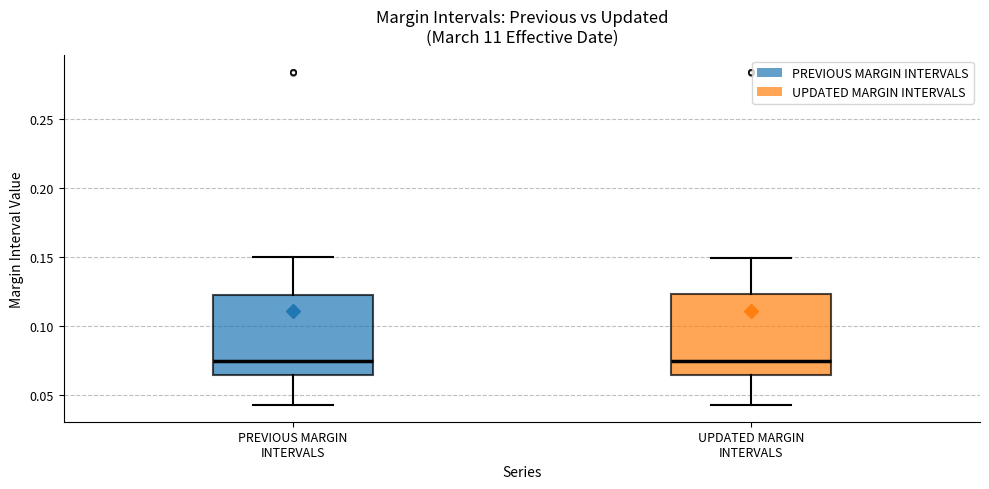

Reading left to right, transcribe this box plot: for each box, give where its median line is, the range the box spans, and where its two whiskers end, as read against the y-axis. The values are not printed on the chart, so give them approximately, as read against the axis.

PREVIOUS MARGIN INTERVALS: median 0.075, box 0.065 to 0.125, whiskers 0.045 to 0.150
UPDATED MARGIN INTERVALS: median 0.075, box 0.065 to 0.125, whiskers 0.045 to 0.150